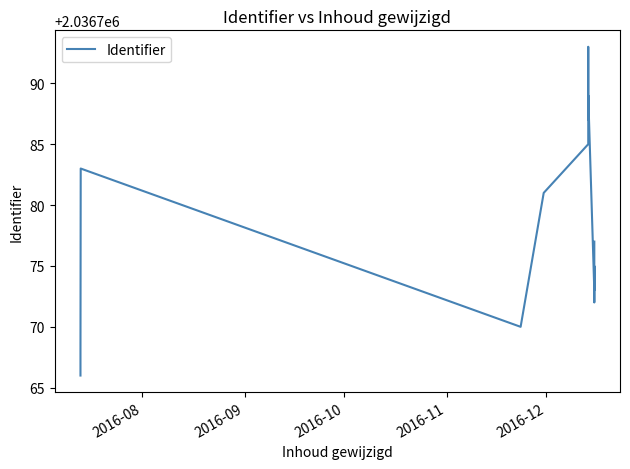

True or false: there are more than 0 points higher than both neighbors.

True